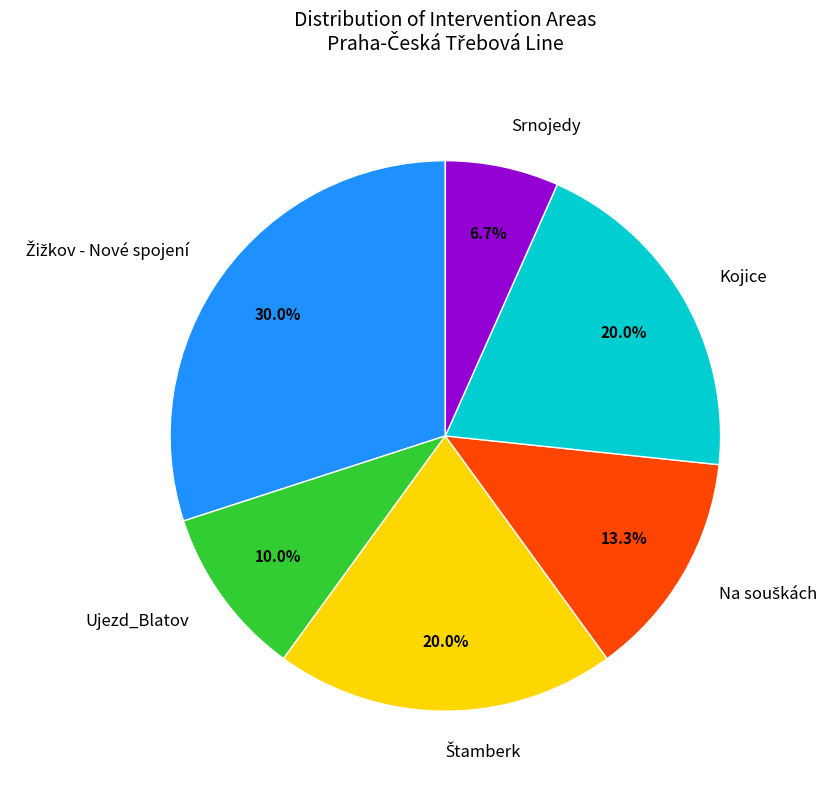

What is the smallest slice in the pie chart?

Srnojedy